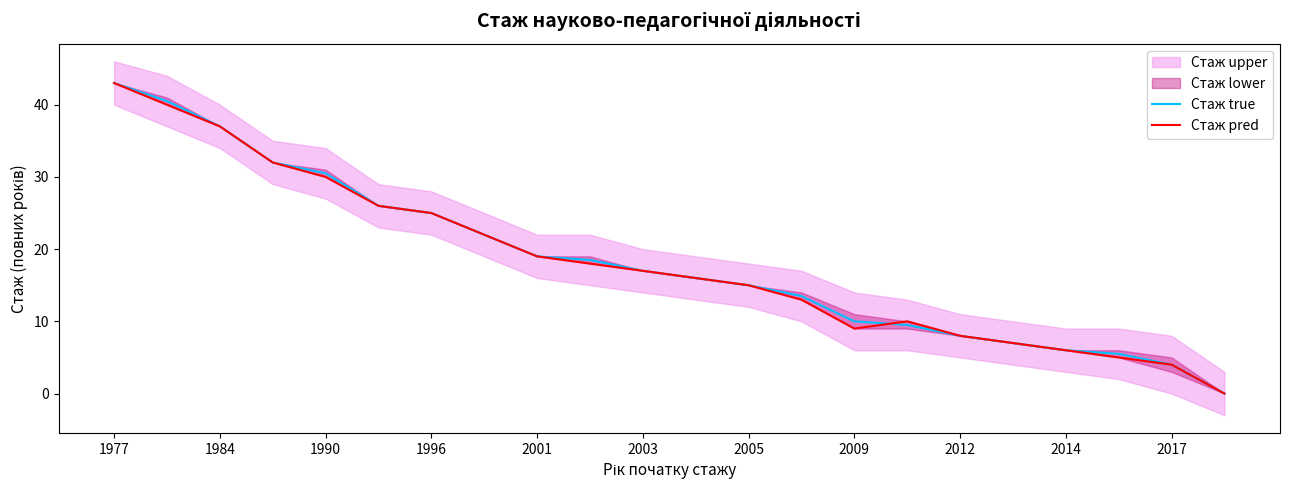

What is the value of the Стаж pred point at the 3rd from the left?

37.0